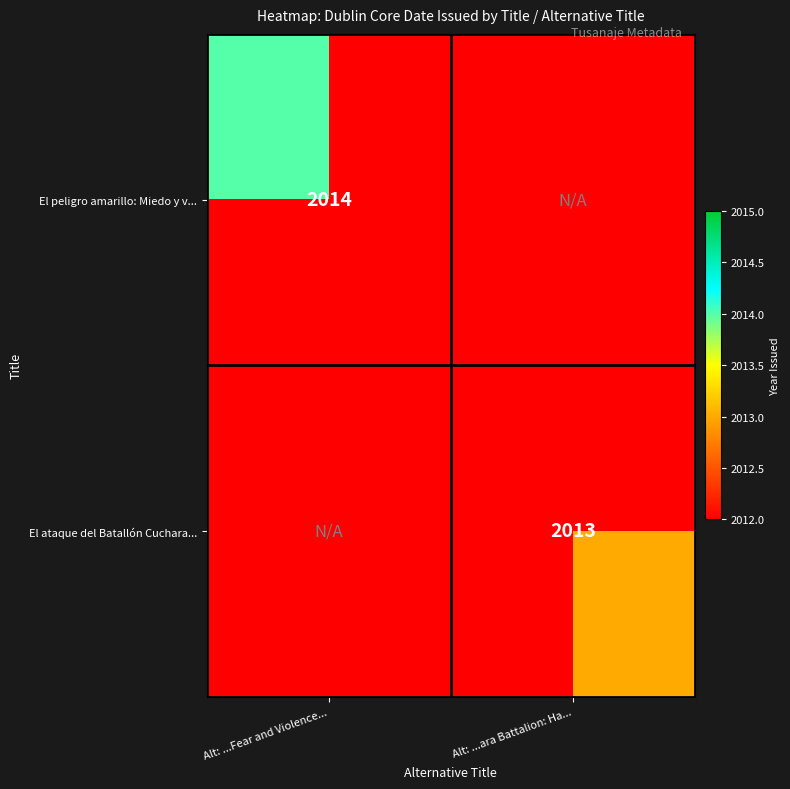

True or false: El ataque del Batallón Cuchara... has a value of 817 at Alt: ...ara Battalion: Ha....

False